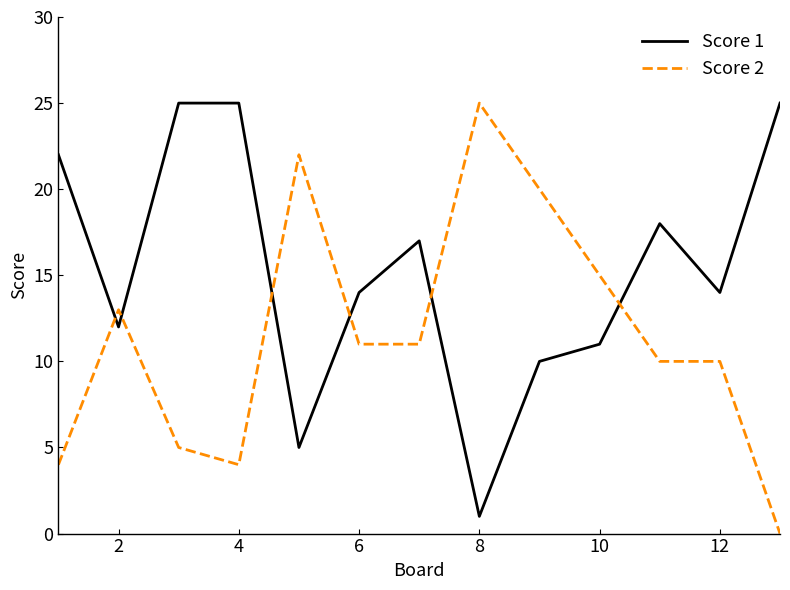

True or false: Score 1 has more than 1 interior local peaks.

True